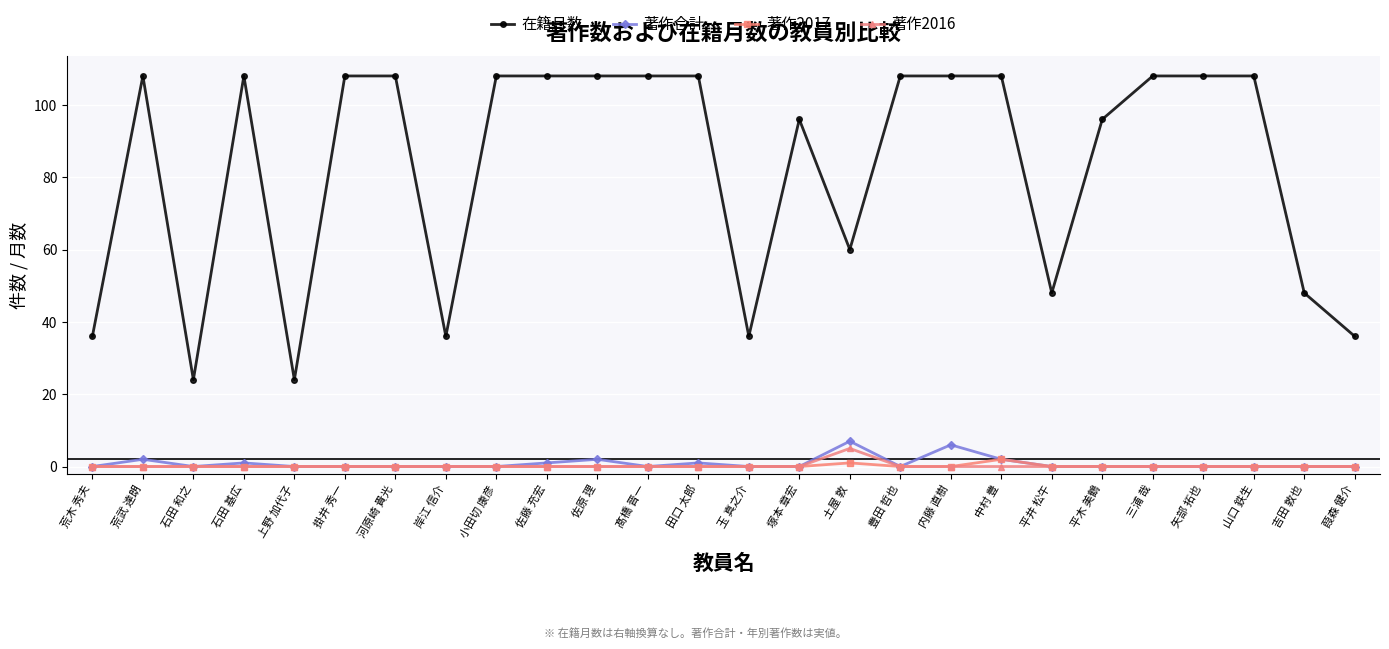

What is the total value across all series at 内藤 直樹?

114